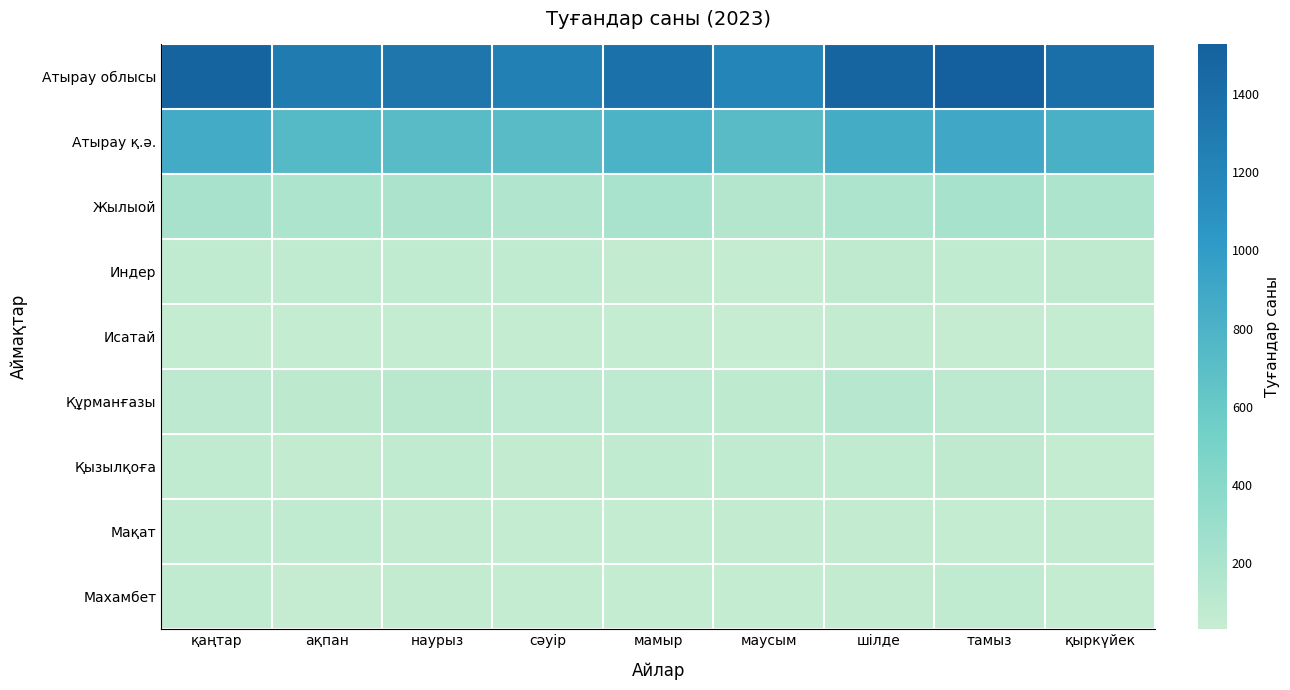

Reading right to left, list all the values displayed in this chart.

Атырау облысы: қыркүйек=1396	тамыз=1526	шілде=1482	маусым=1203	мамыр=1377	сәуір=1241	наурыз=1329	ақпан=1292	қаңтар=1495
Атырау қ.ә.: қыркүйек=825	тамыз=894	шілде=855	маусым=720	мамыр=807	сәуір=726	наурыз=720	ақпан=733	қаңтар=864
Жылыой: қыркүйек=191	тамыз=221	шілде=186	маусым=147	мамыр=205	сәуір=163	наурыз=196	ақпан=186	қаңтар=213
Индер: қыркүйек=76	тамыз=71	шілде=74	маусым=49	мамыр=60	сәуір=71	наурыз=71	ақпан=63	қаңтар=67
Исатай: қыркүйек=52	тамыз=41	шілде=57	маусым=32	мамыр=51	сәуір=46	наурыз=45	ақпан=48	қаңтар=55
Құрманғазы: қыркүйек=86	тамыз=101	шілде=126	маусым=79	мамыр=88	сәуір=89	наурыз=113	ақпан=94	қаңтар=99
Қызылқоға: қыркүйек=52	тамыз=76	шілде=68	маусым=66	мамыр=67	сәуір=56	наурыз=65	ақпан=57	қаңтар=63
Мақат: қыркүйек=61	тамыз=53	шілде=56	маусым=61	мамыр=45	сәуір=45	наурыз=59	ақпан=69	қаңтар=71
Махамбет: қыркүйек=53	тамыз=69	шілде=60	маусым=49	мамыр=54	сәуір=45	наурыз=60	ақпан=42	қаңтар=63